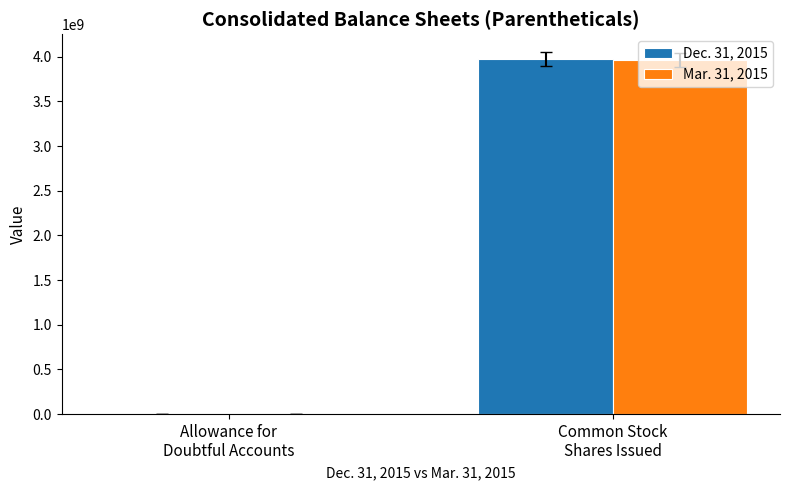

Reading right to left, list all the values displayed in this chart.

Dec. 31, 2015: 3970000000	38
Mar. 31, 2015: 3967000000	204